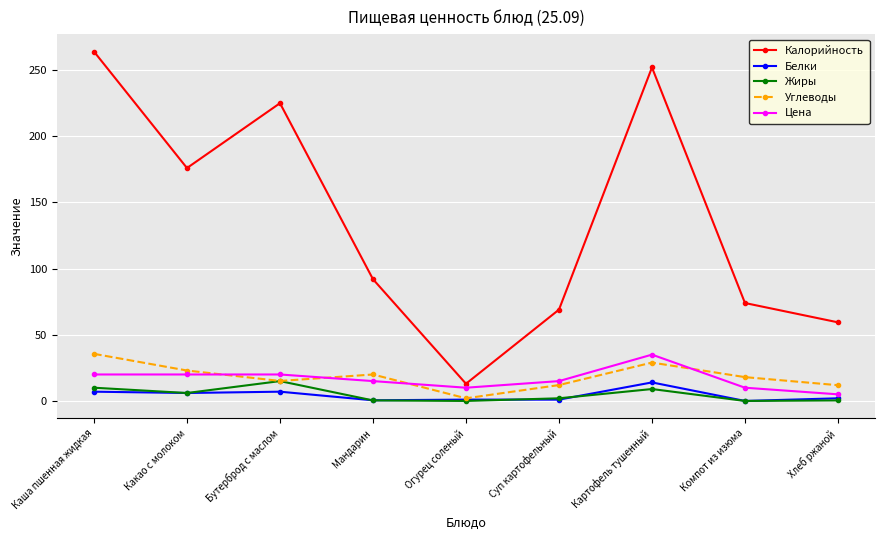

What is the label of the 6th point from the right?

Мандарин